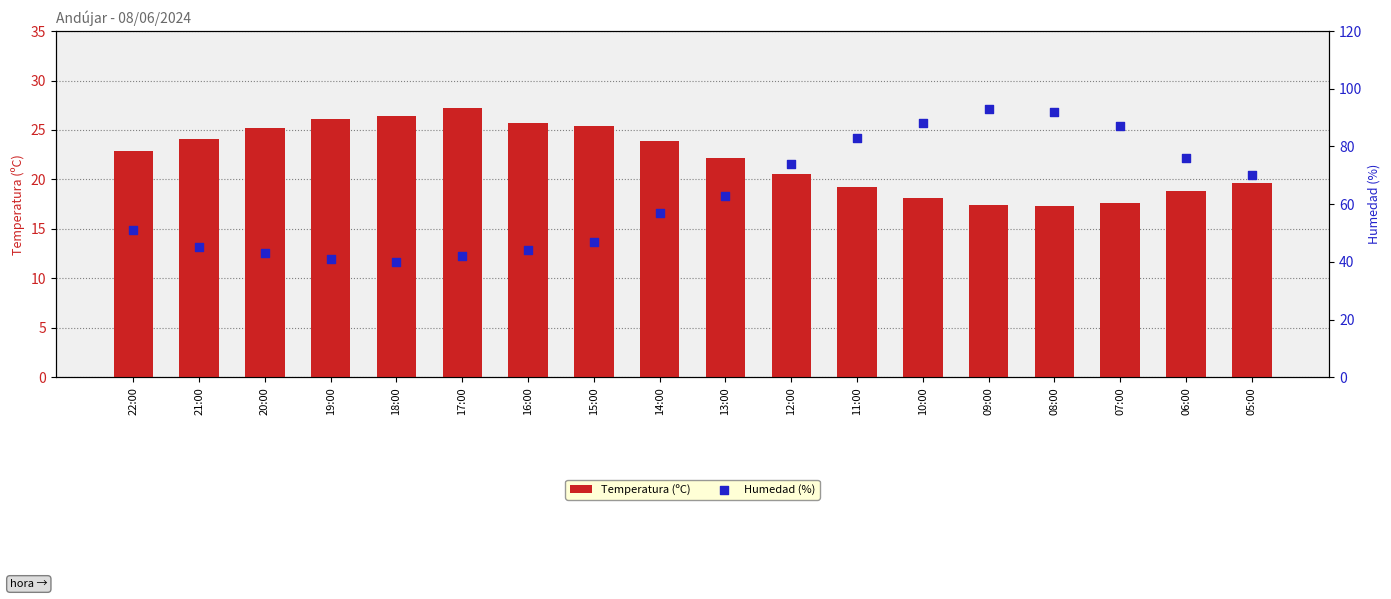

At which category is the sum across all series the highest?

09:00